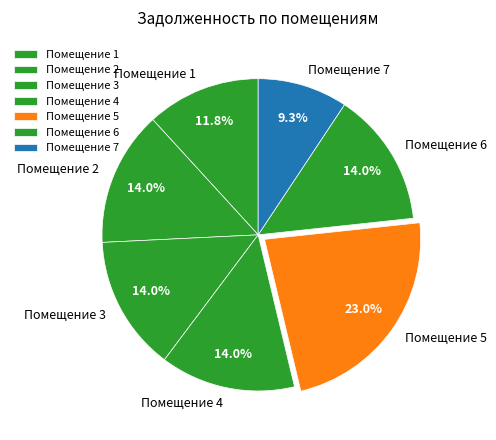

What is the ratio of the value at Помещение 6 to the value at Помещение 5?

0.6